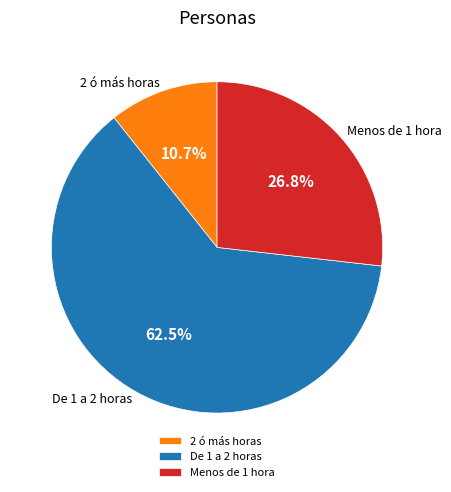

Is it true that 2 ó más horas is 11% of the pie?

True